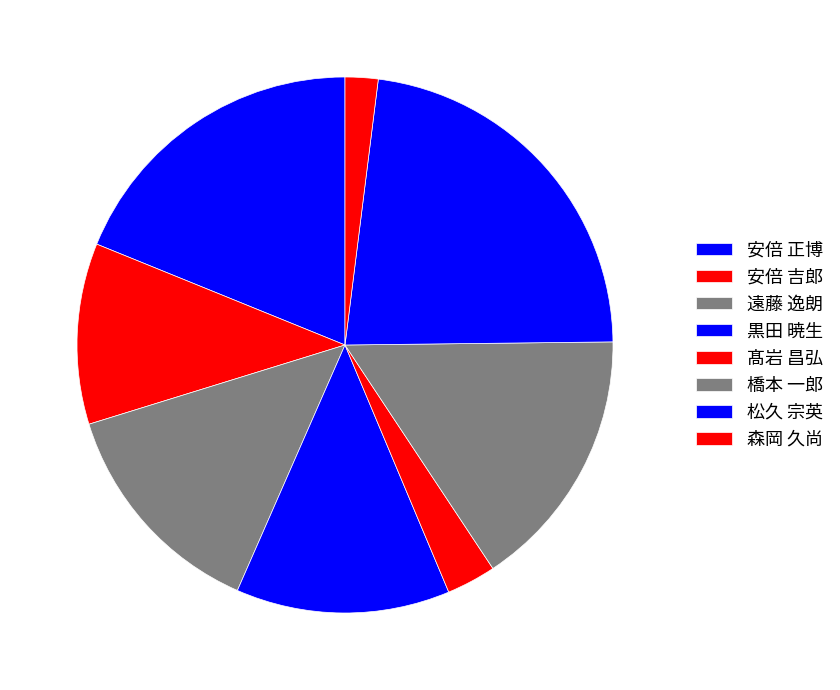

Is it true that 安倍 正博 is 19% of the pie?

True